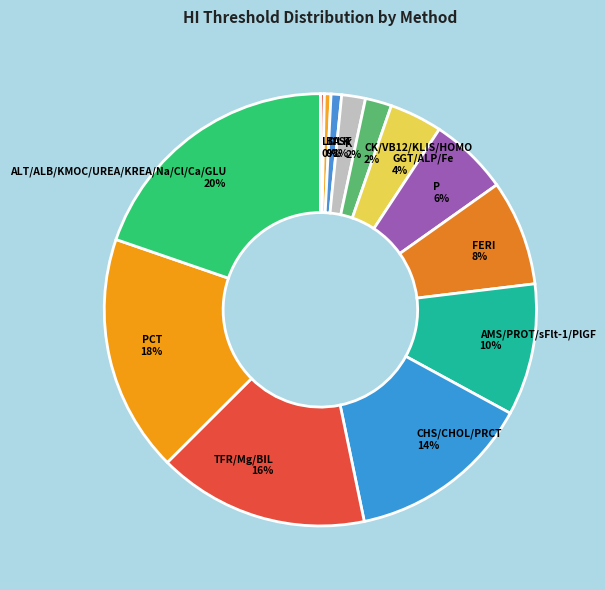

To the nearest percent, what is the average slice percentage?

8%